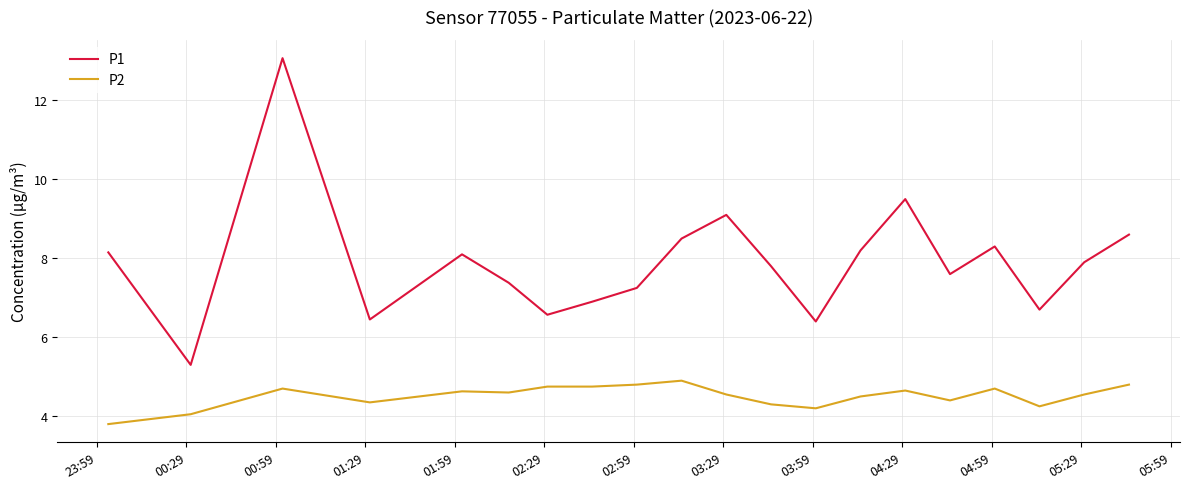

What are all the series names shown in the legend?

P1, P2